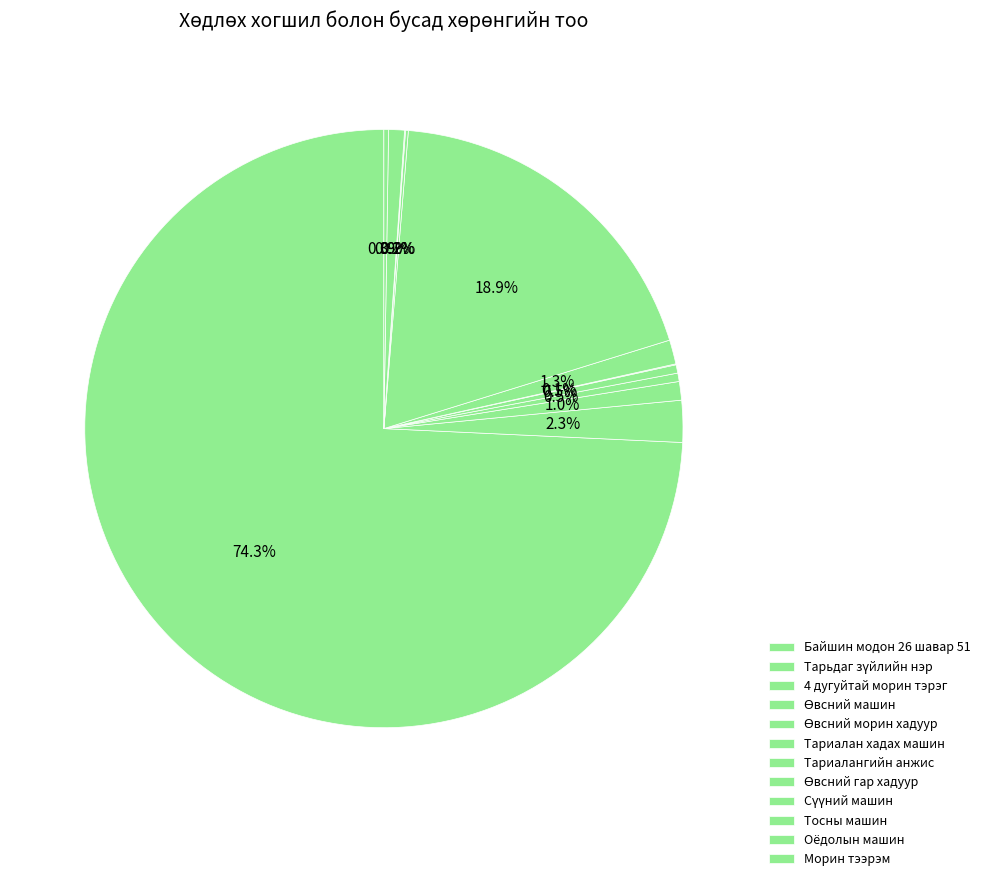

Which slice is the largest?

Байшин модон 26 шавар 51